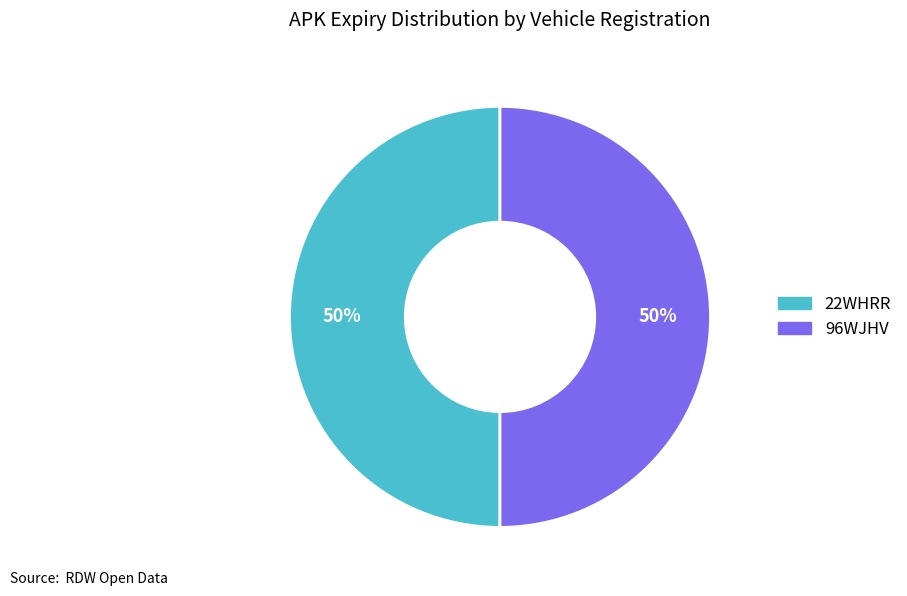

How many slices are in this pie chart?

2